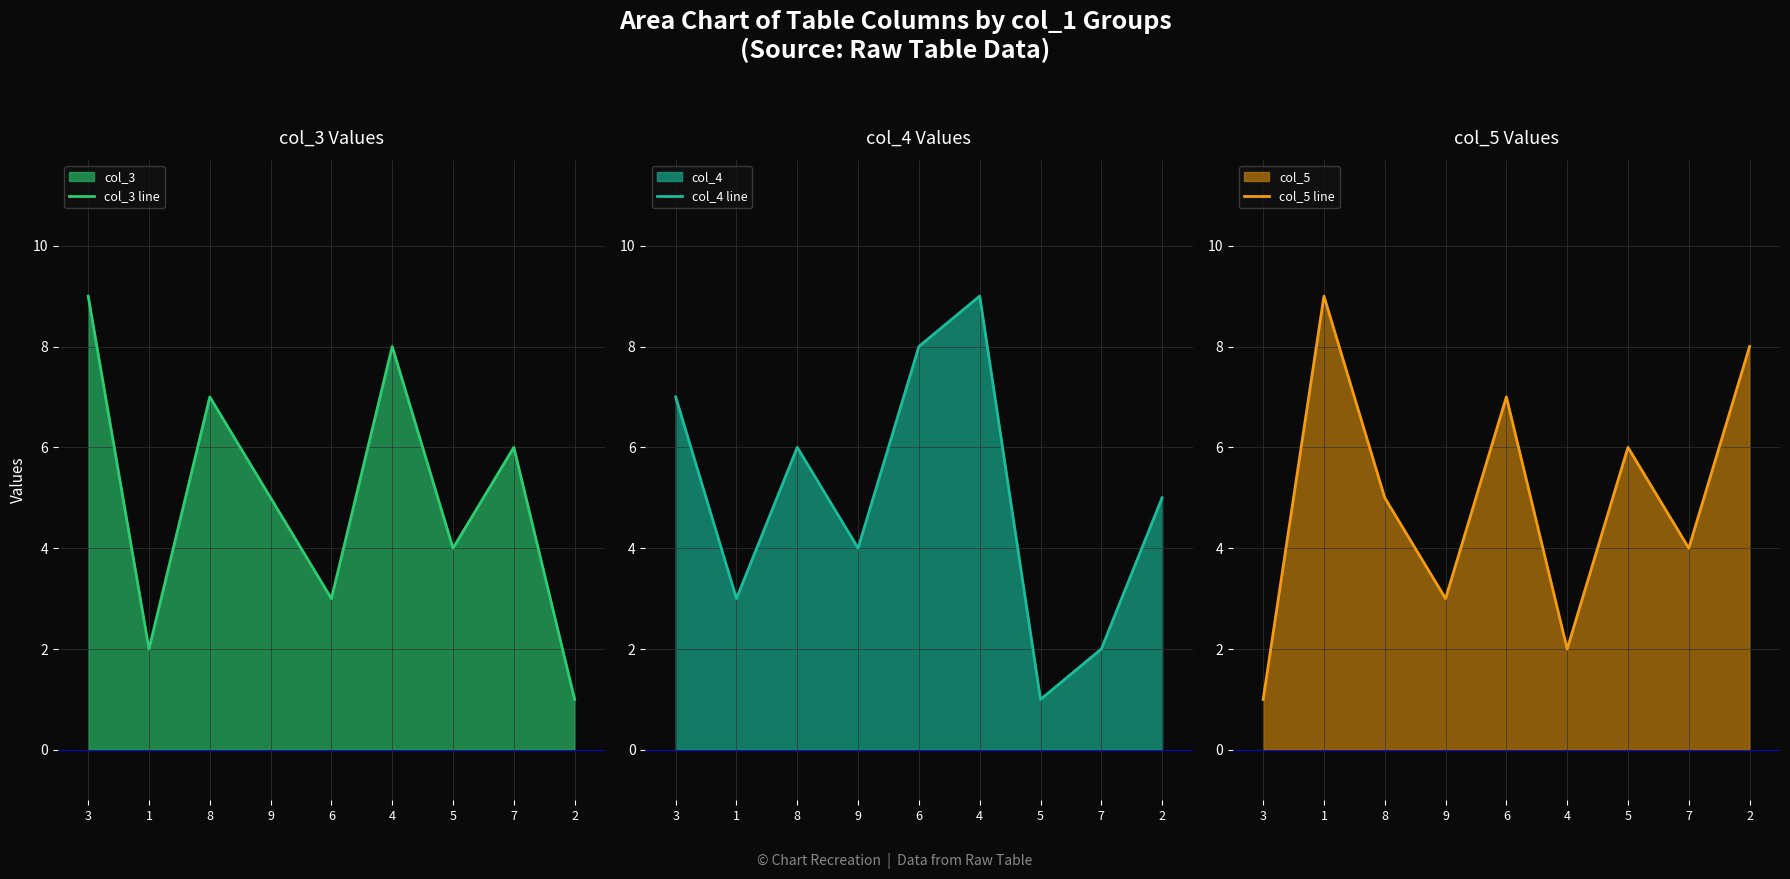

List the labels in order of col_4 line value, smallest first.

5, 7, 1, 9, 2, 8, 3, 6, 4